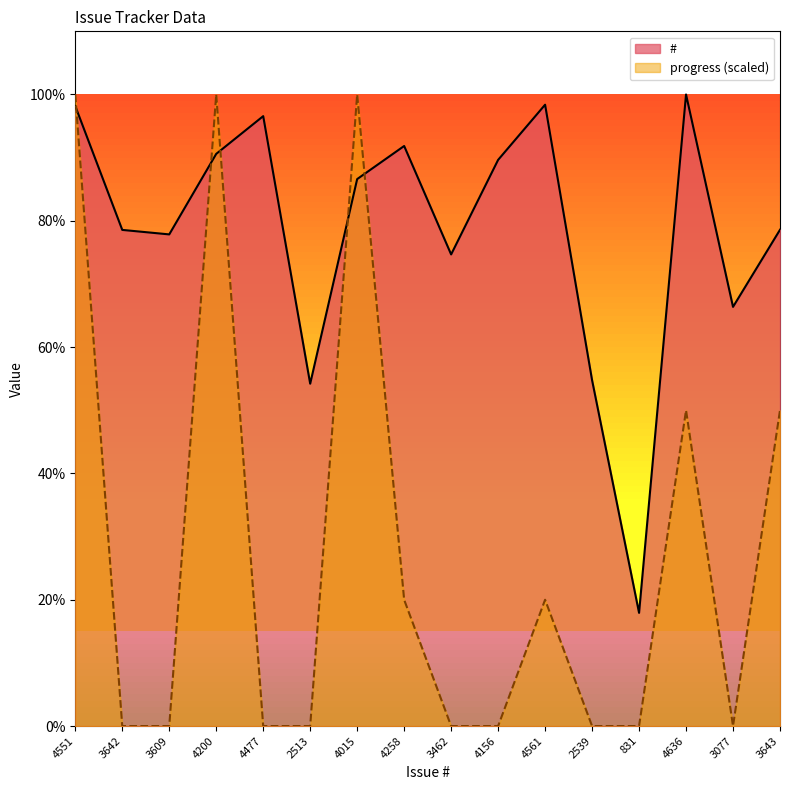

Where is progress nearest to the value 2318?

4636